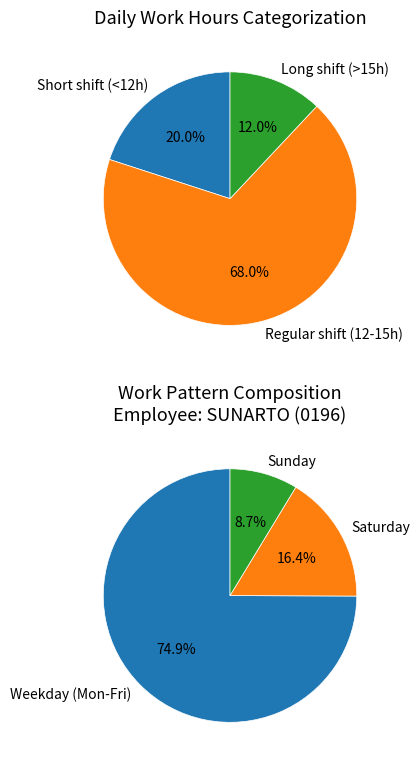

What portion of the pie excludes 13?

95.1%